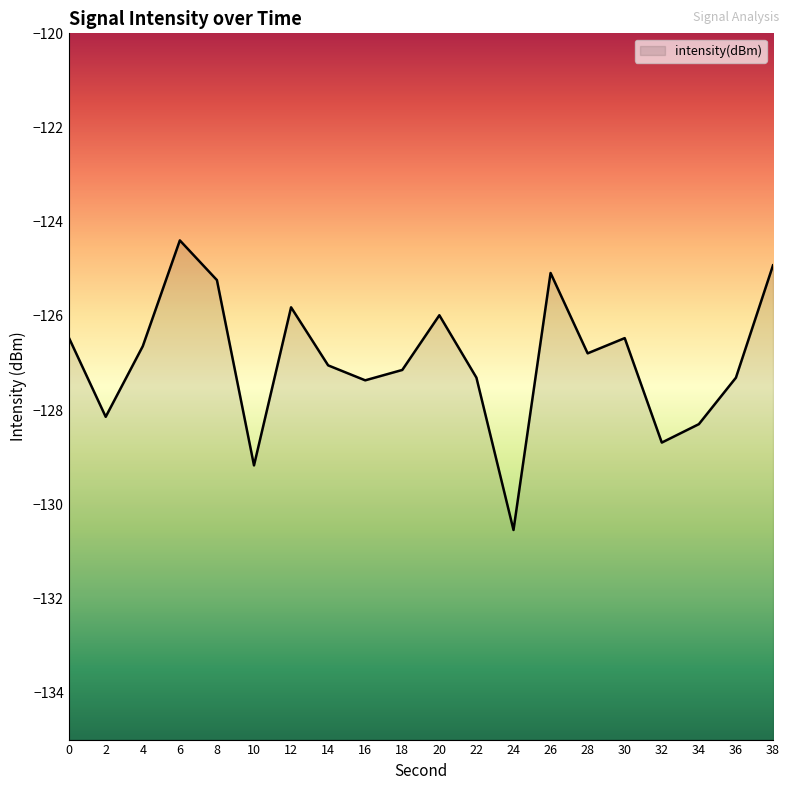

How many points are lower than both their immediate neighbors (excluding endpoints)?

6